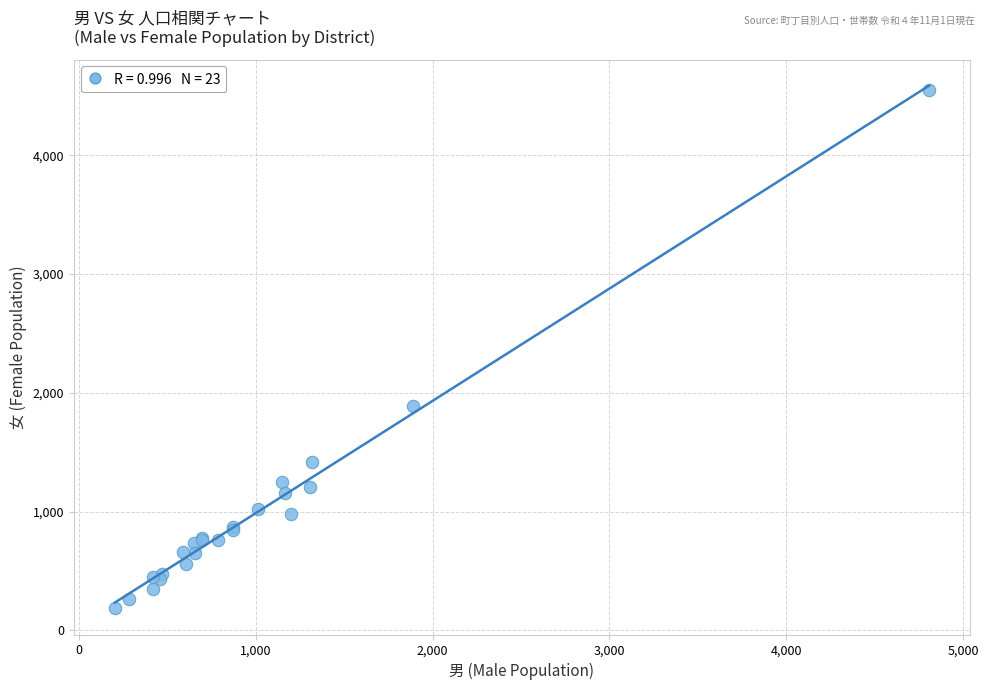

What Y value in the scatter plot is closest to 2367?

1889